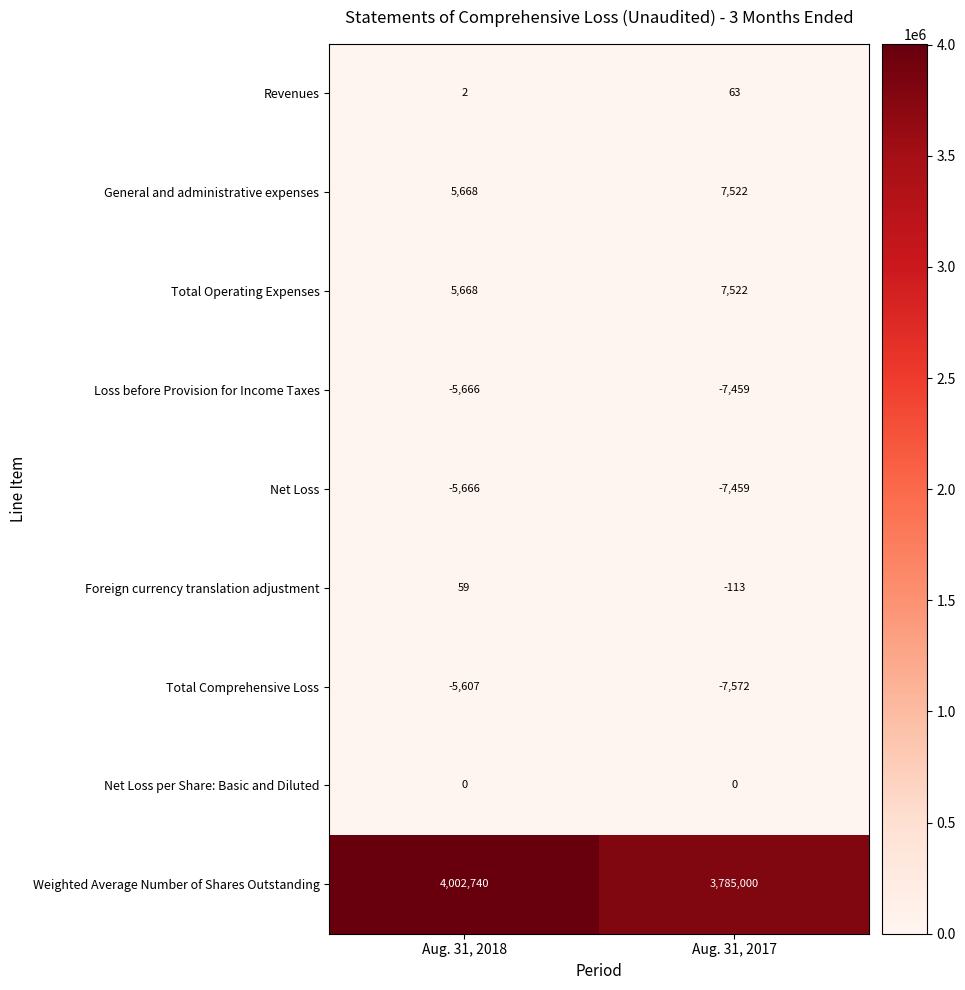

What is the maximum value for Net Loss?

-5666